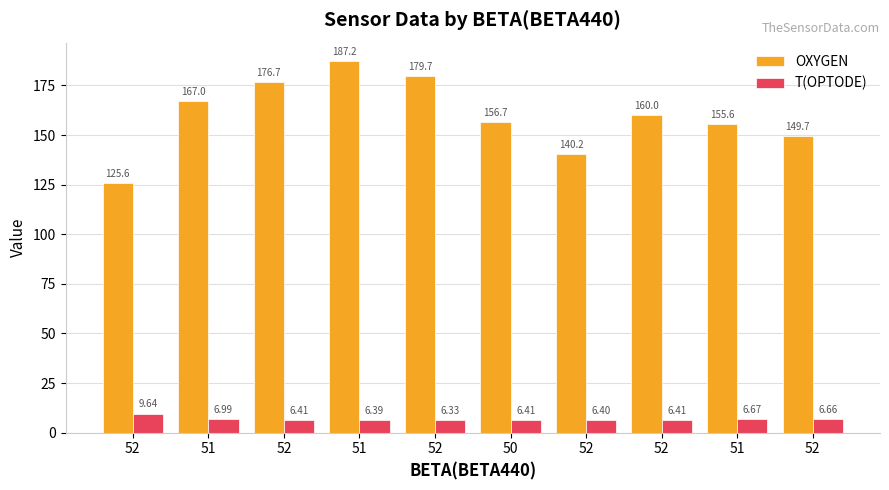

What are all the series names shown in the legend?

OXYGEN, T(OPTODE)